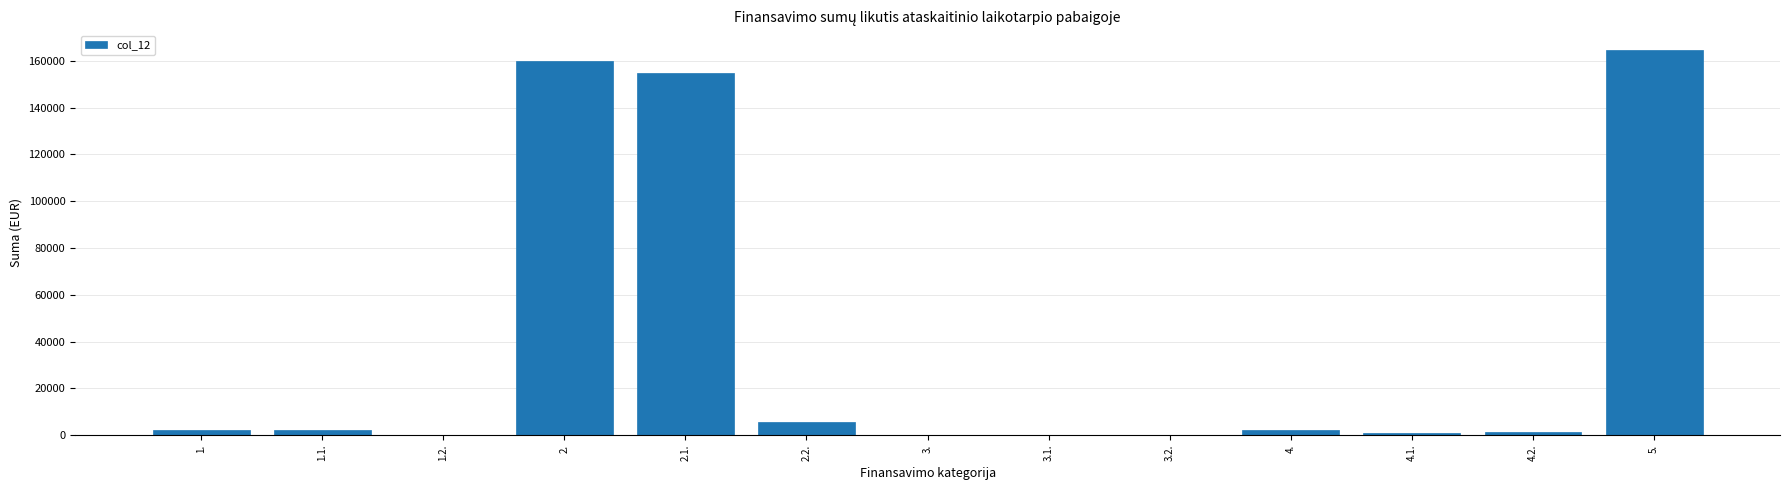

At which label is the value closest to 82381?

2.1.